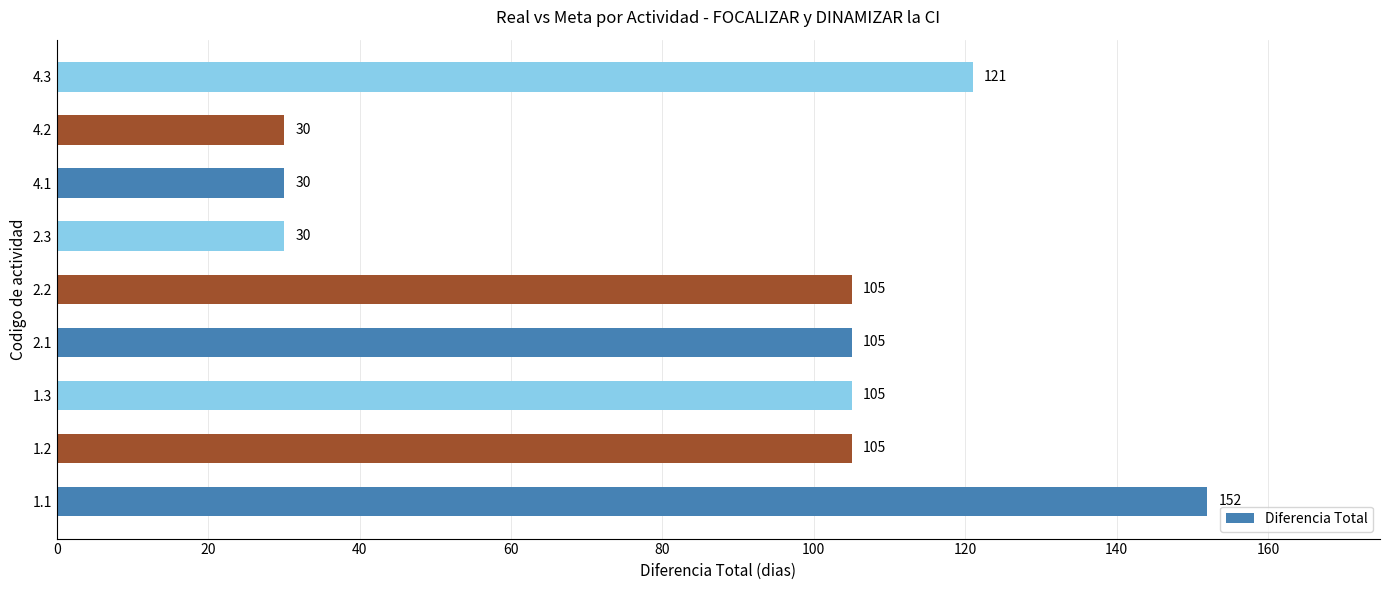

Is it true that the value at 2.2 is 105?

True